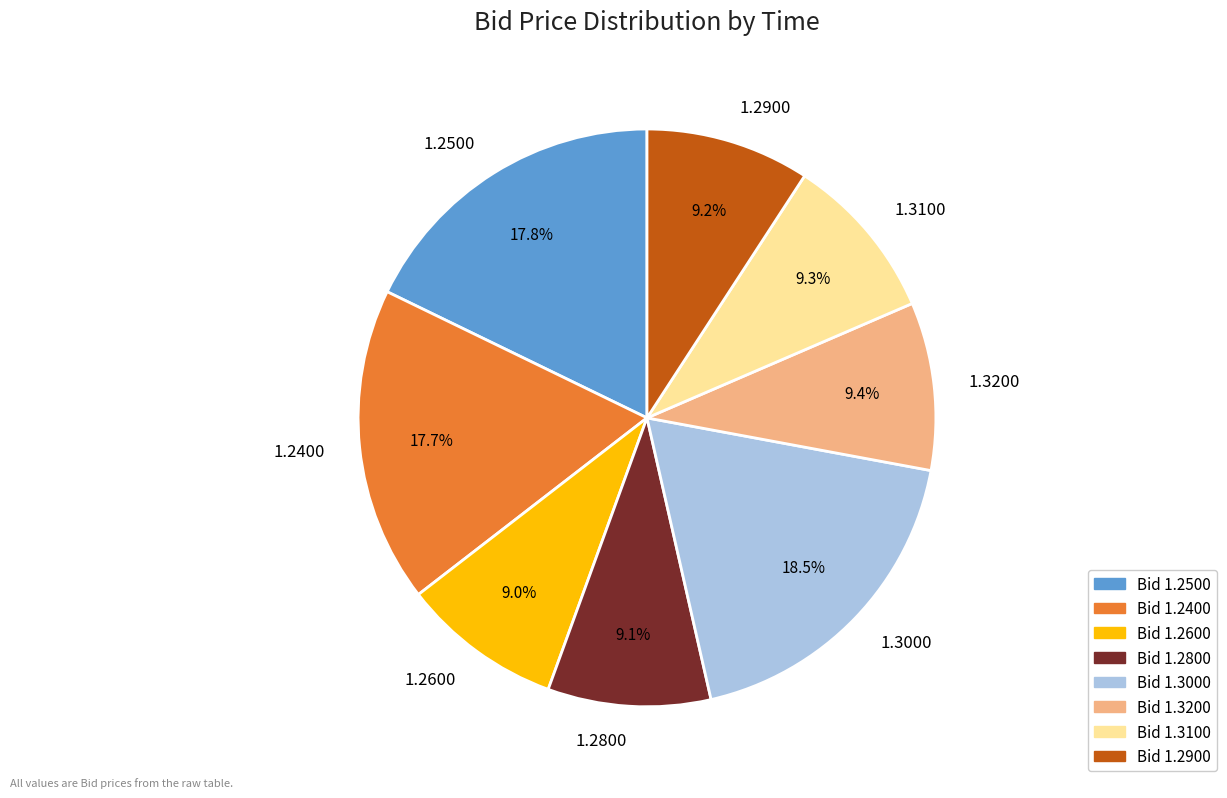

How many slices are in this pie chart?

8